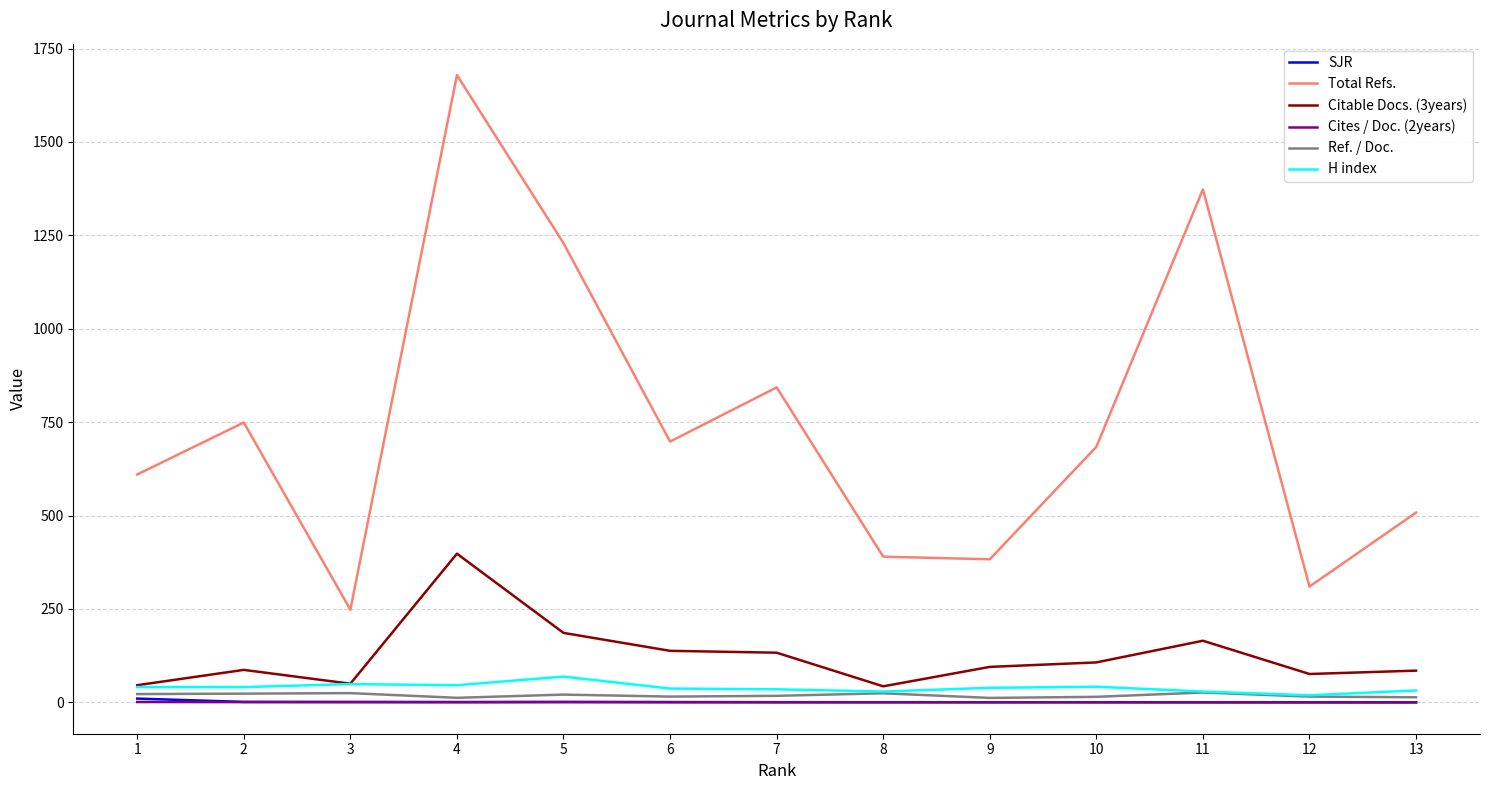

What is the maximum value shown in the chart?

1679.0